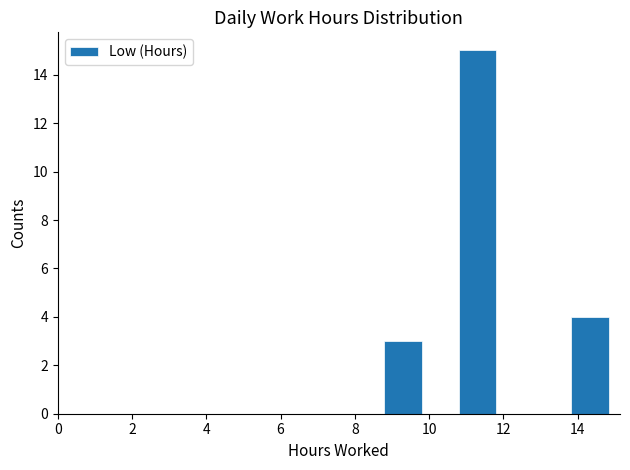

Reading left to right, transcribe this chart: for each bar, give the range it covers on the x-axis and its height. Neither the bar edges nor the heights are printed on the chart, so give them approximately, as read against the axes.

8.8 to 9.8: 3
9.8 to 10.8: 0
10.8 to 11.8: 15
11.8 to 12.8: 0
12.8 to 13.8: 0
13.8 to 14.8: 4